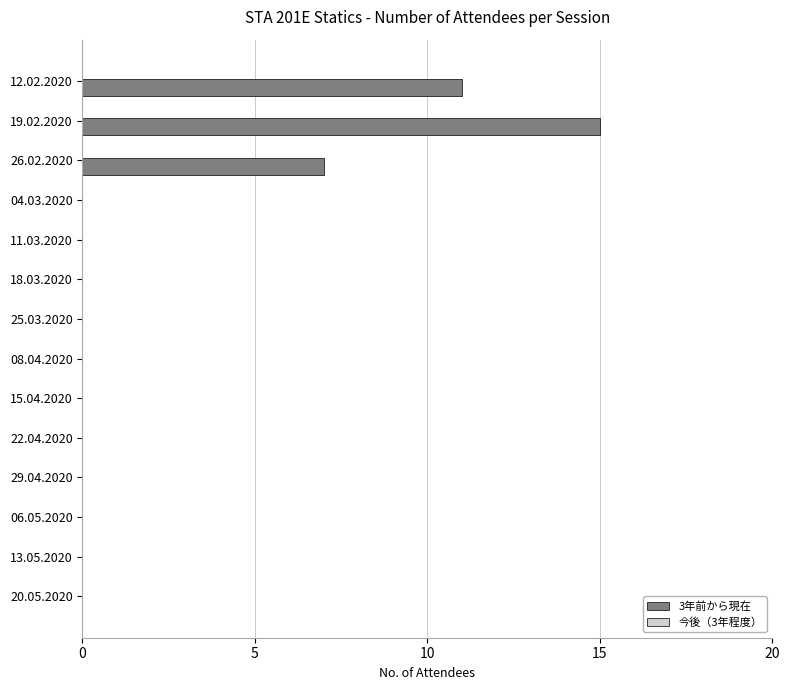

What is the change in value from 12.02.2020 to 06.05.2020?

-11